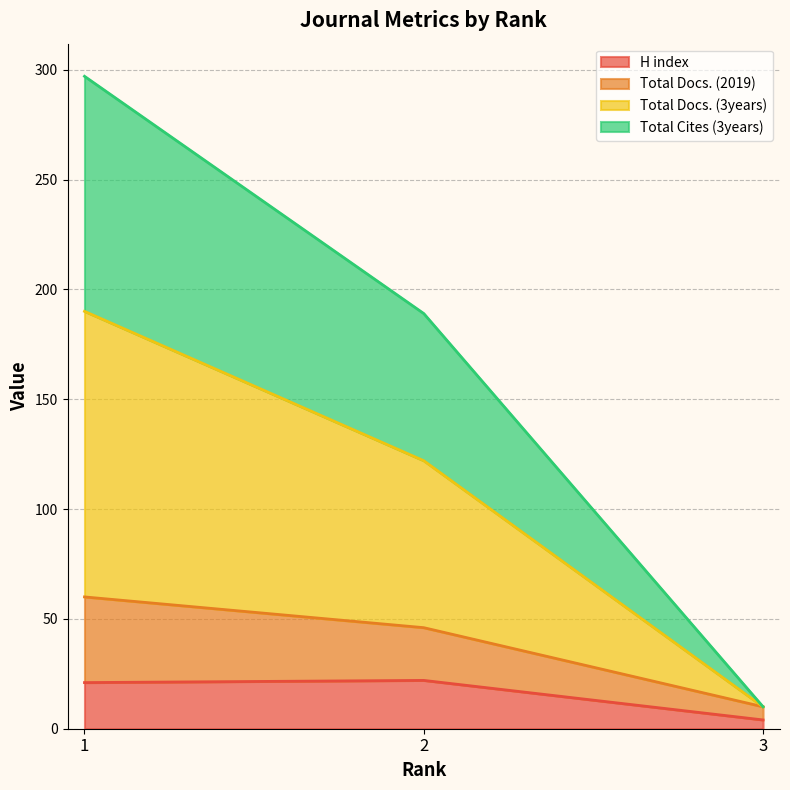

Does the chart display data point markers on the line(s)?

No